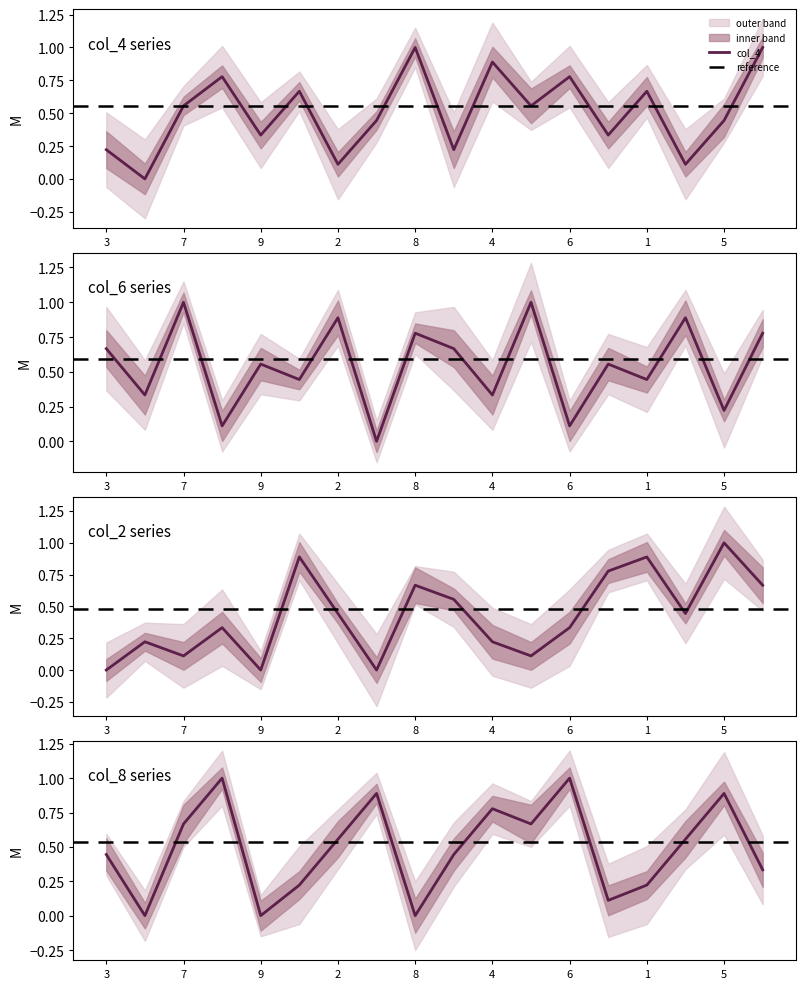

Is it true that col_4 equals 0.5 at 4?

False